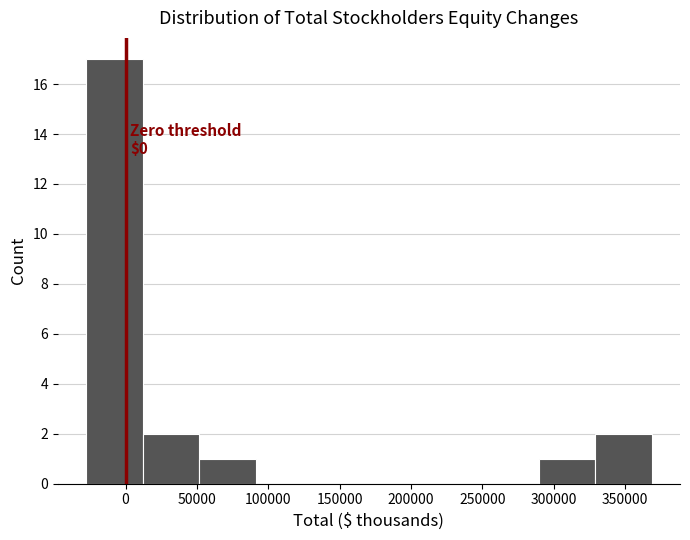

Which range on the x-axis has the tallest bar?

-30000 to 10000